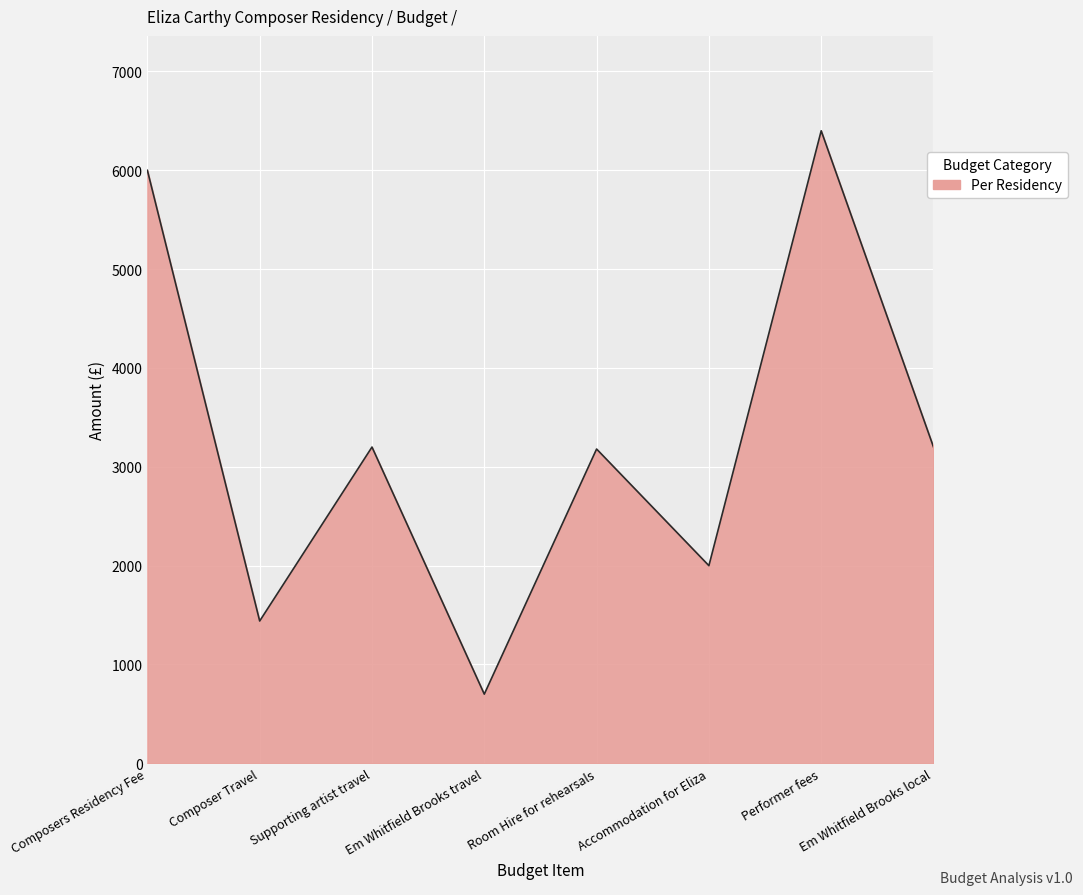

What is the minimum value shown in the chart?

700